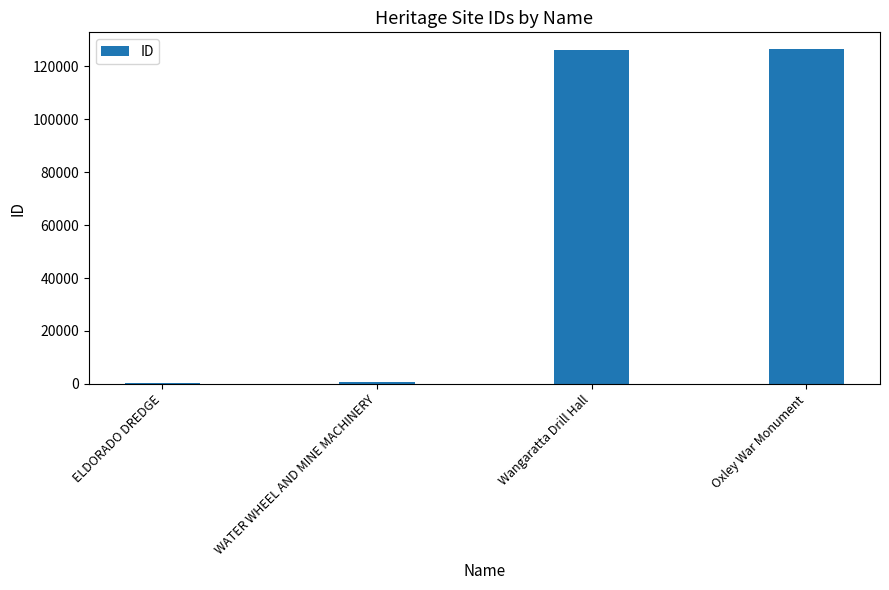

How many data points does each series have?

4